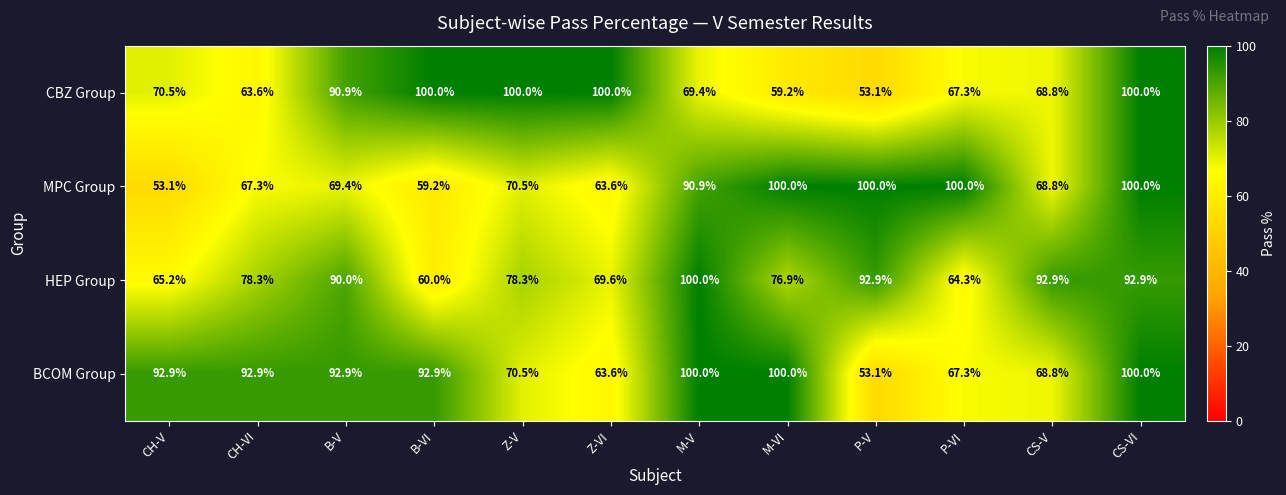

At which category is the sum across all series the highest?

CS-VI